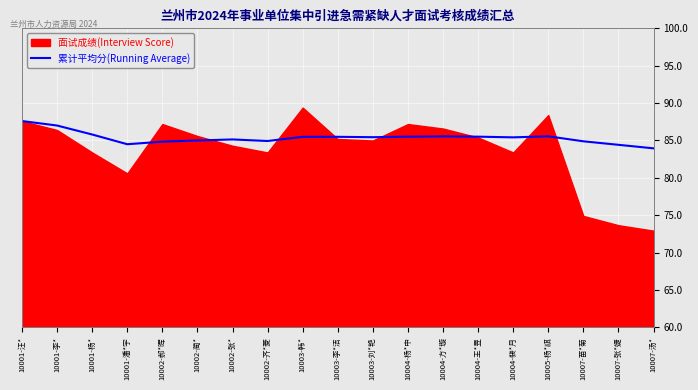

The 累计平均分(Running Average) series shows 85.5 at 10003-李*洁. True or false?

True